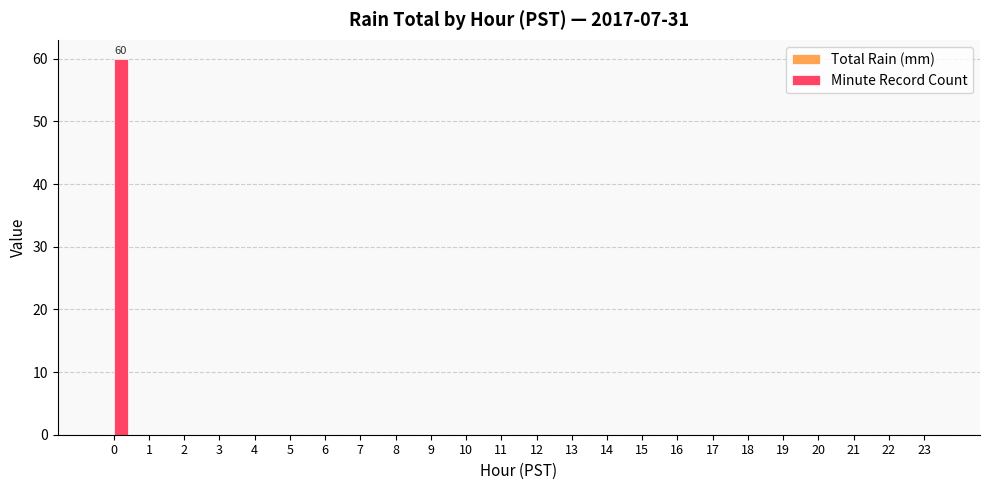

The value at 5 is 0. True or false?

True